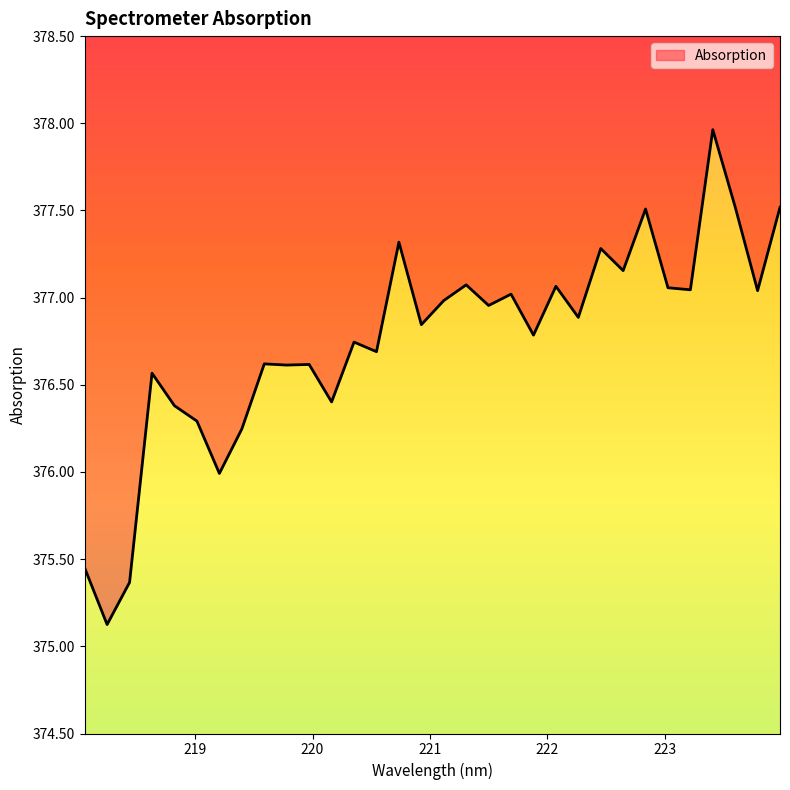

What is the smallest value displayed?

375.1